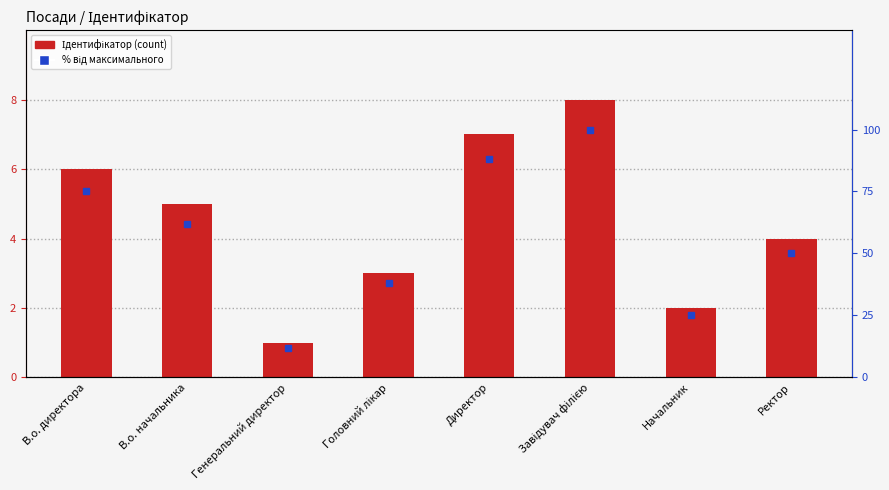

What is the sum of all % від макс. values?

450